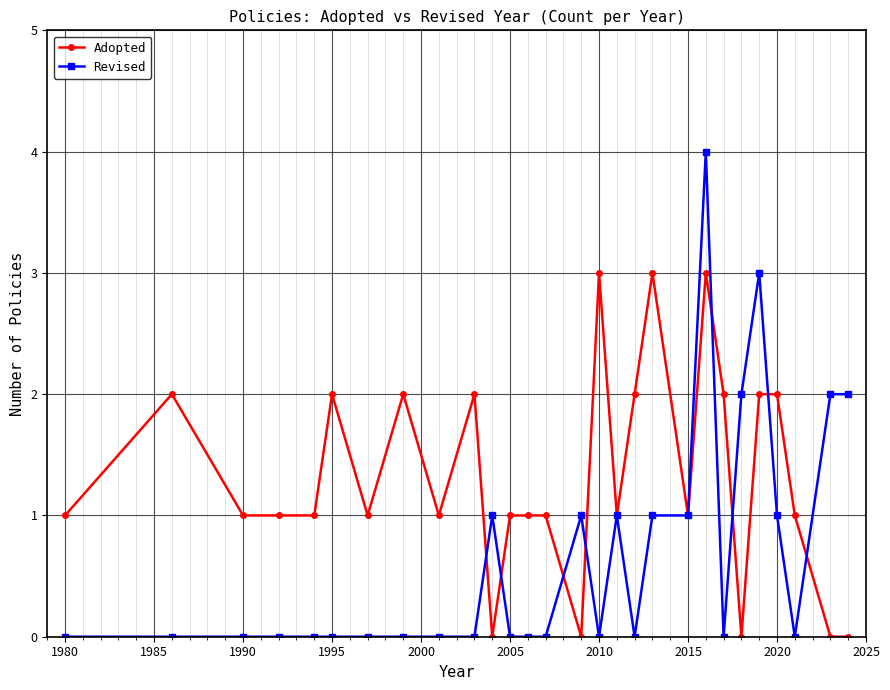

Which series has the largest total across all categories?

Adopted